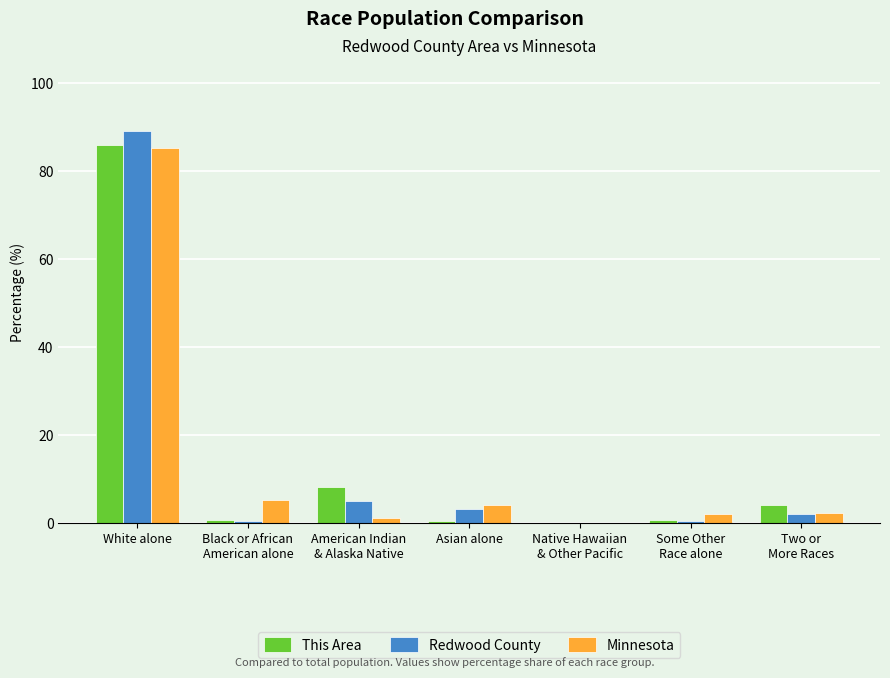

How many groups of bars are there?

7